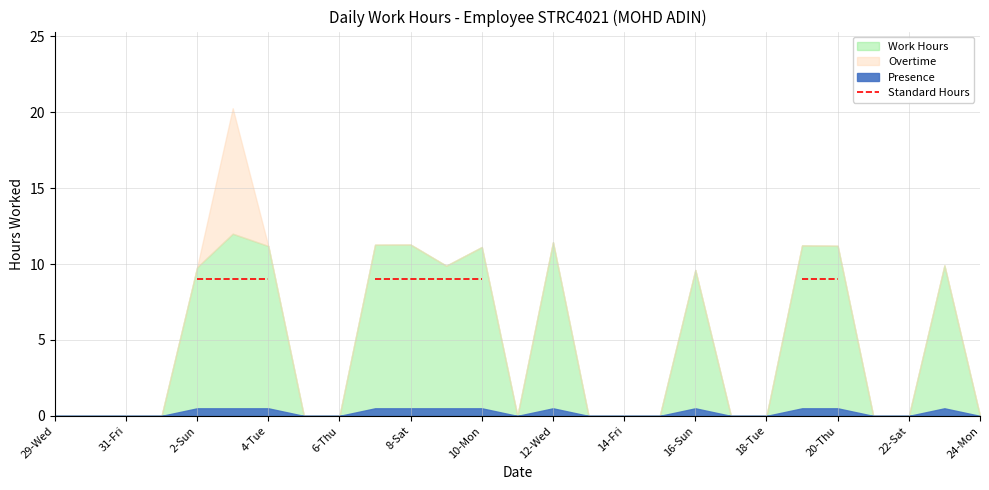

Is it true that the value at 10-Mon is 13.4?

False